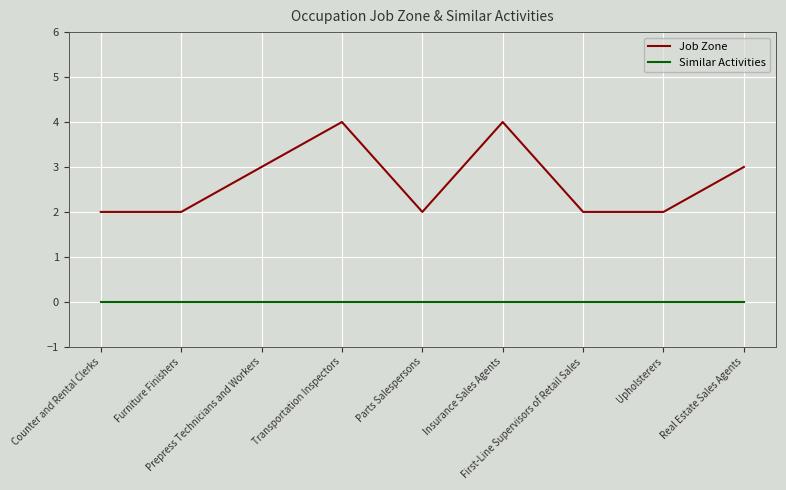

Rank the series by their maximum value, from highest to lowest.

Job Zone, Similar Activities